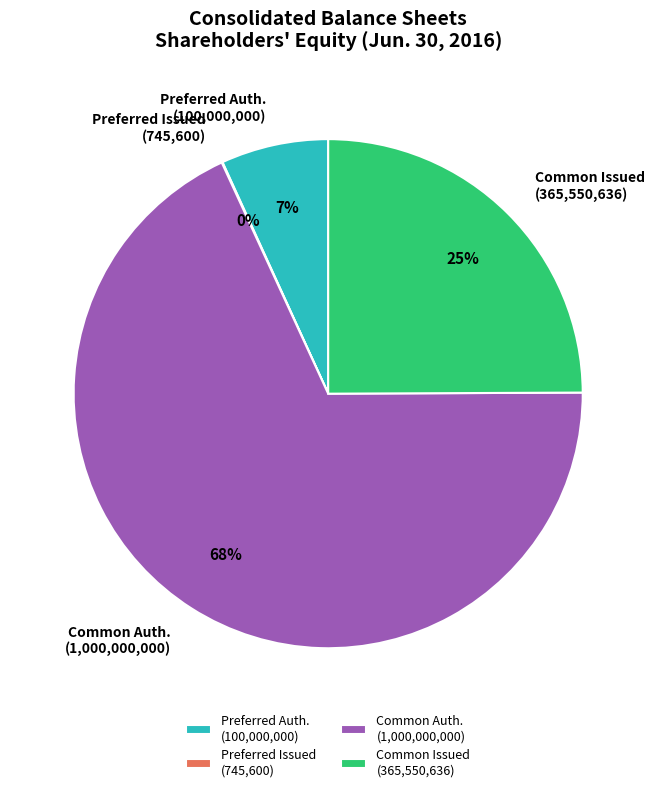

Does any single category account for the majority?

Yes